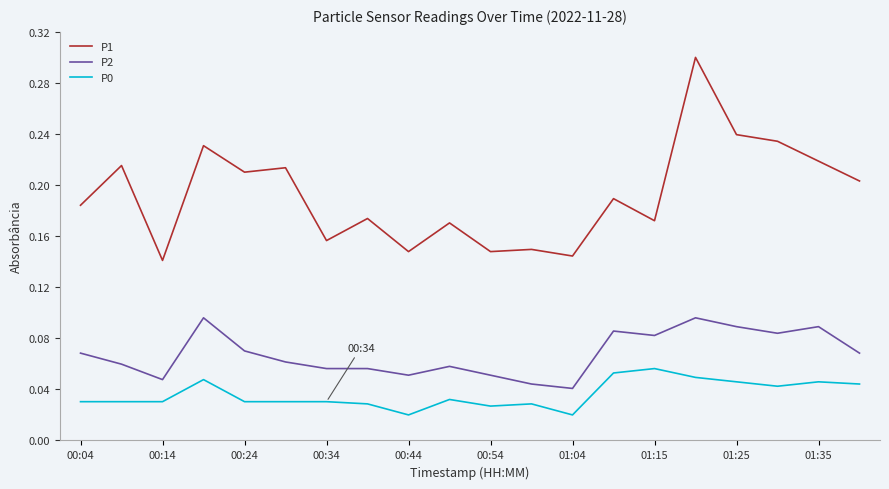

True or false: P0 and P1 cross at least once.

False